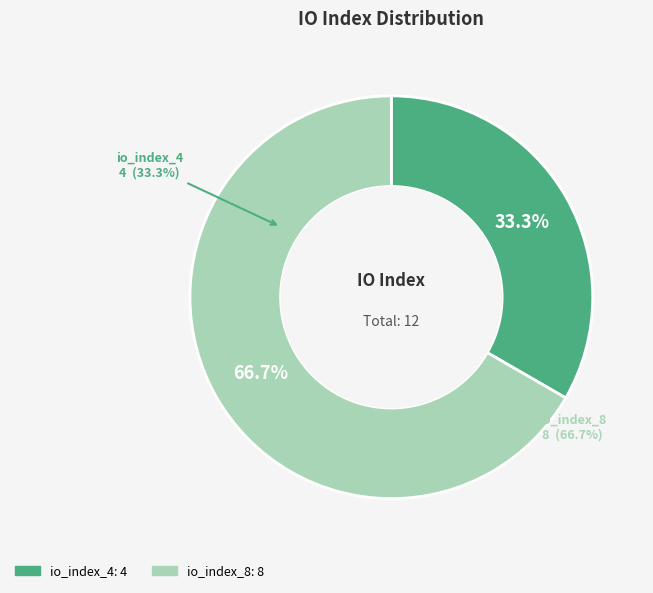

Does io_index_4 represent more than half of the total?

No